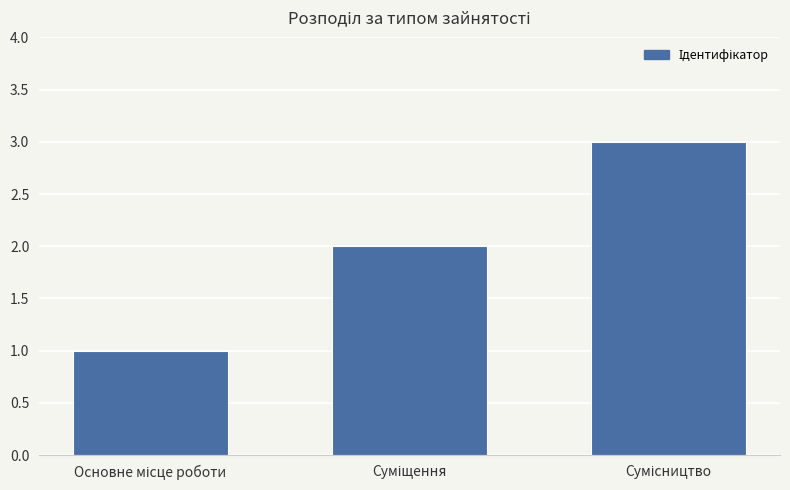

What is the sum of all values?

6